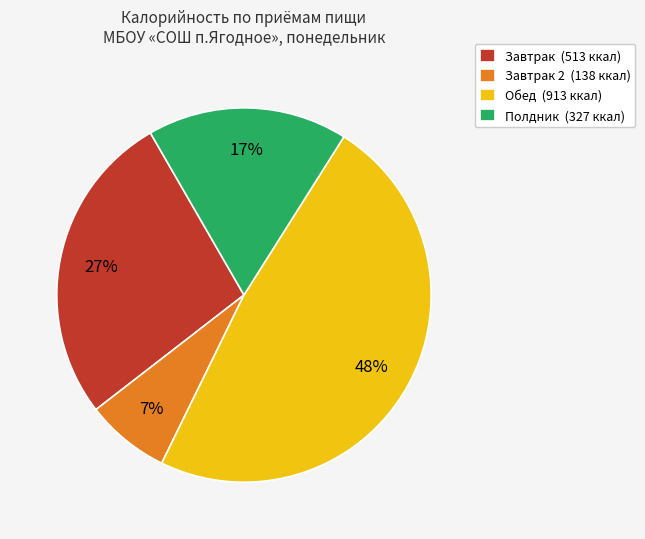

Count the number of slices in the pie.

4